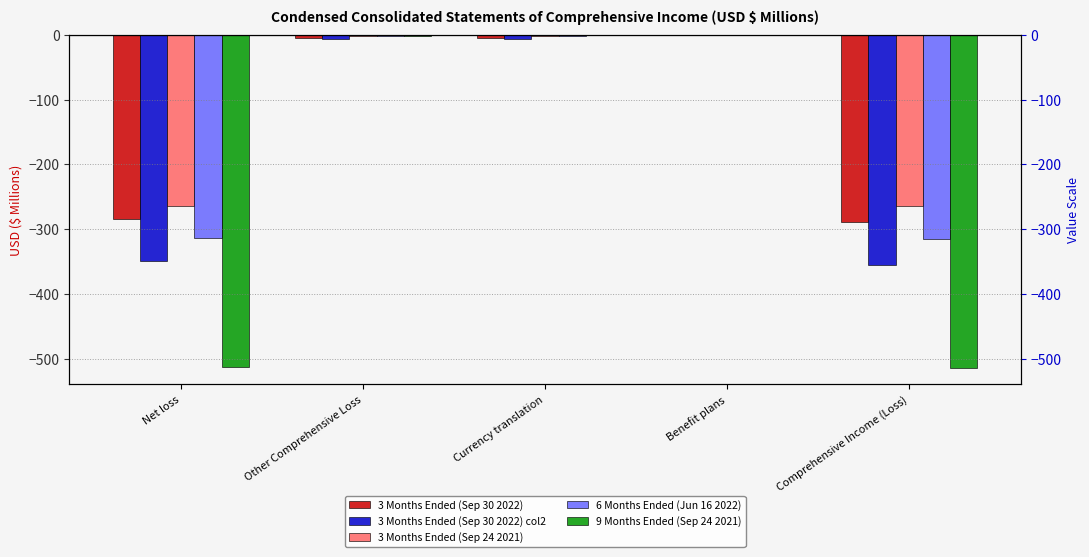

What is the value of the 3 Months Ended (Sep 30 2022) bar at the 4th from the left?

-0.3